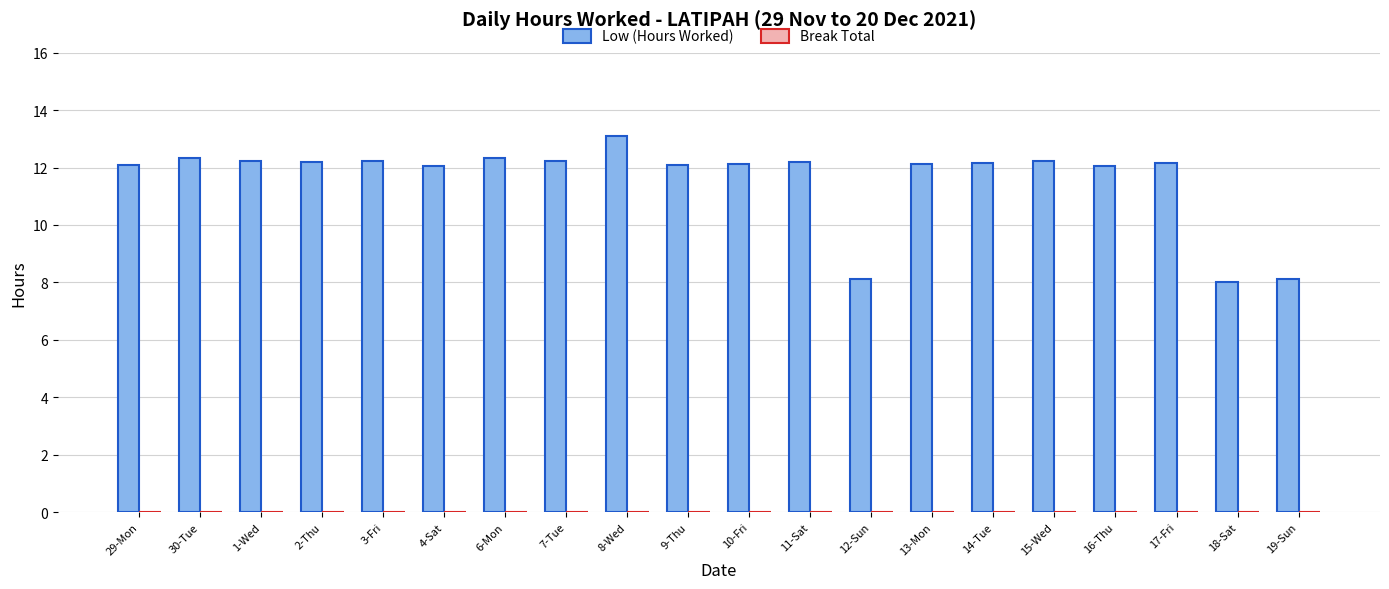

What is the maximum value shown in the chart?

13.1